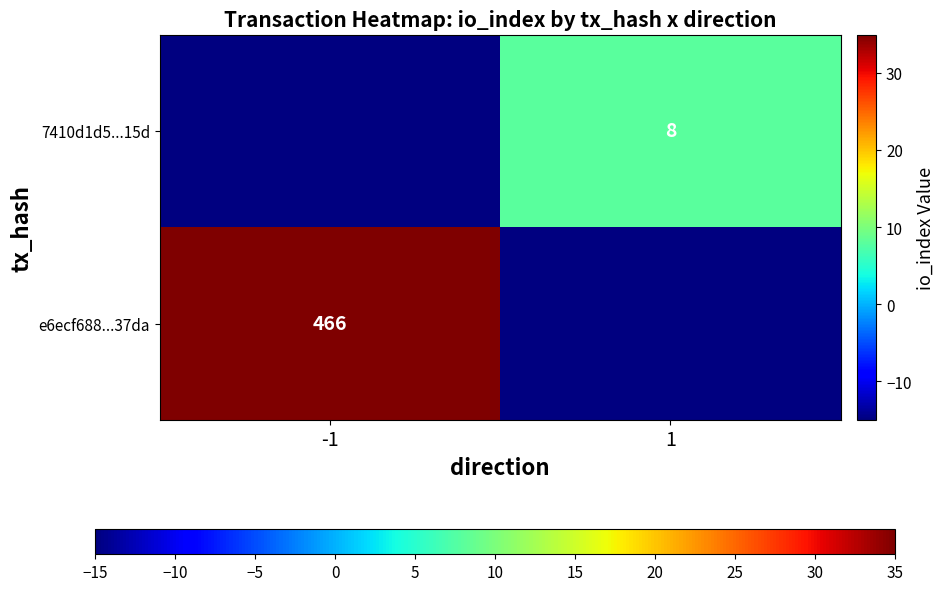

True or false: 7410d1d5...15d has a value of 4.1 at 1.

False